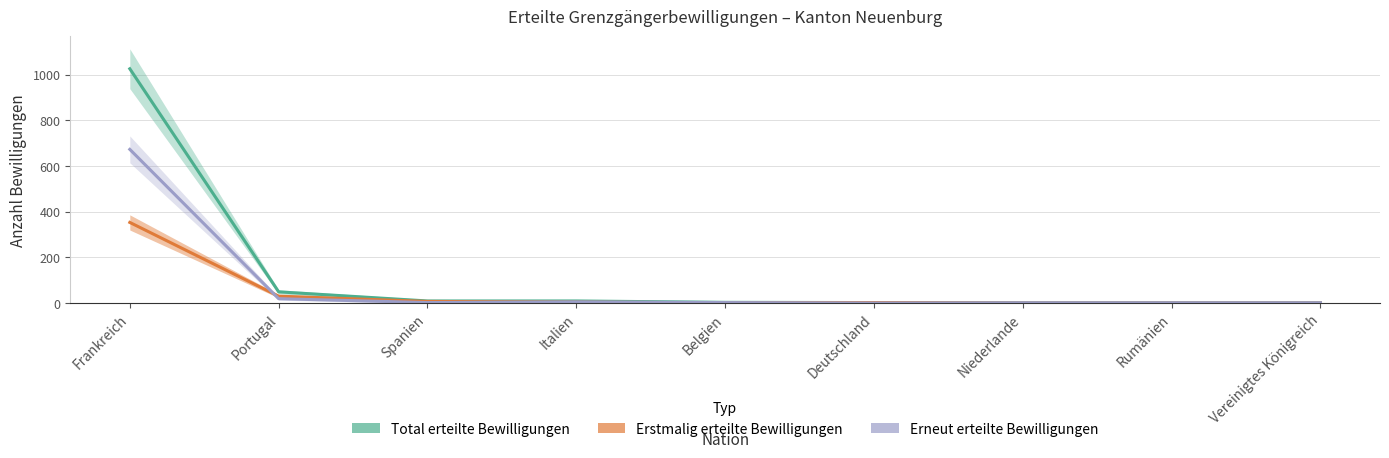

What is the highest value of the Total erteilte Bewilligungen series?

1026